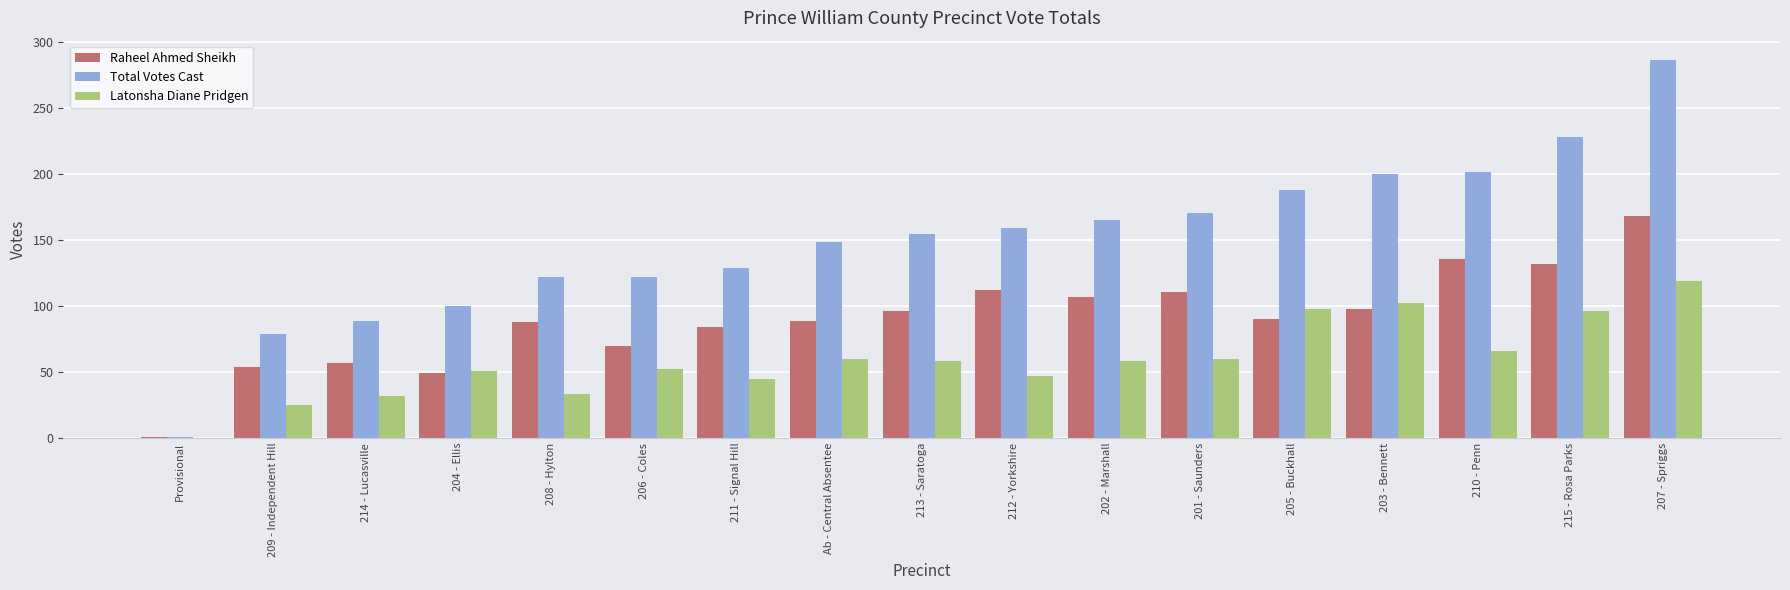

Which series changed the most between 204 - Ellis and 203 - Bennett?

Total Votes Cast